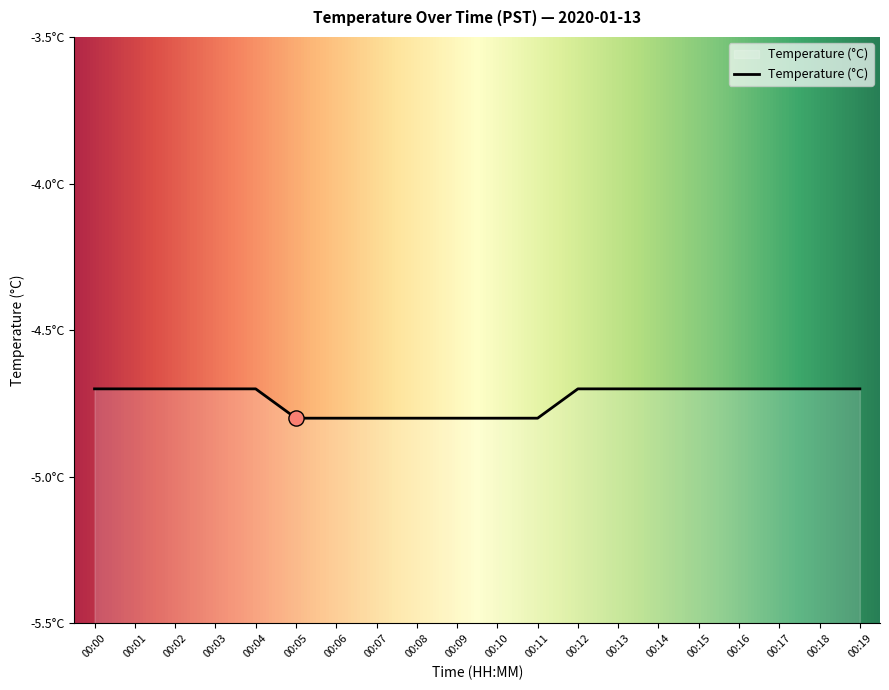

Which has a higher value, 00:04 or 00:08?

00:04